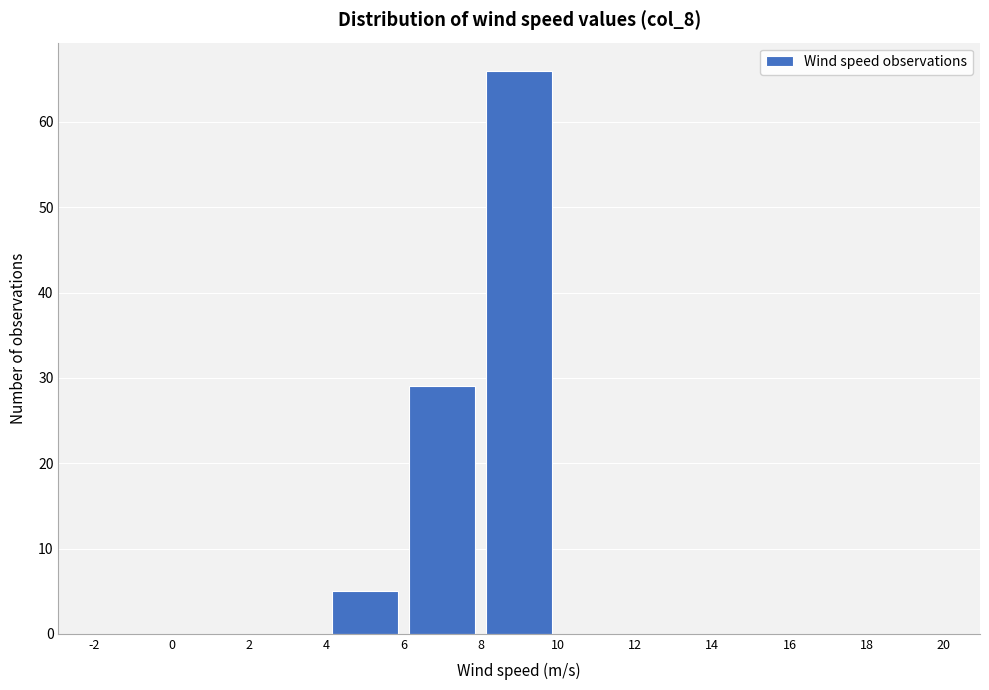

Reading left to right, transcribe this chart: for each bar, give the range it covers on the x-axis and its height. The values are not printed on the chart, so give them approximately, as read against the axis.

-2 to 0: 0
0 to 2: 0
2 to 4: 0
4 to 6: 5
6 to 8: 29
8 to 10: 66
10 to 12: 0
12 to 14: 0
14 to 16: 0
16 to 18: 0
18 to 20: 0